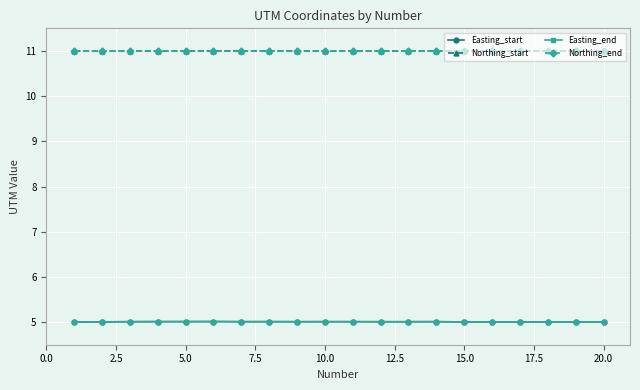

What is the smallest value displayed?

5.0